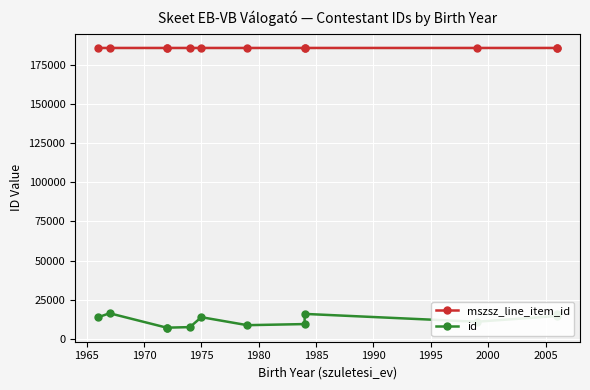

What are all the series names shown in the legend?

mszsz_line_item_id, id